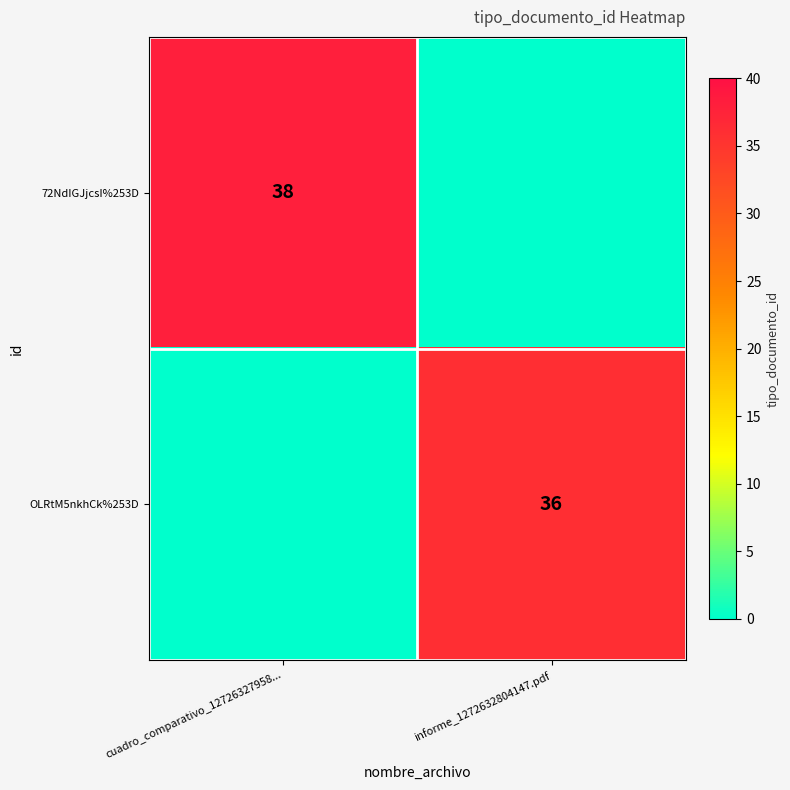

True or false: OLRtM5nkhCk%253D has a value of 36 at informe_1272632804147.pdf.

True